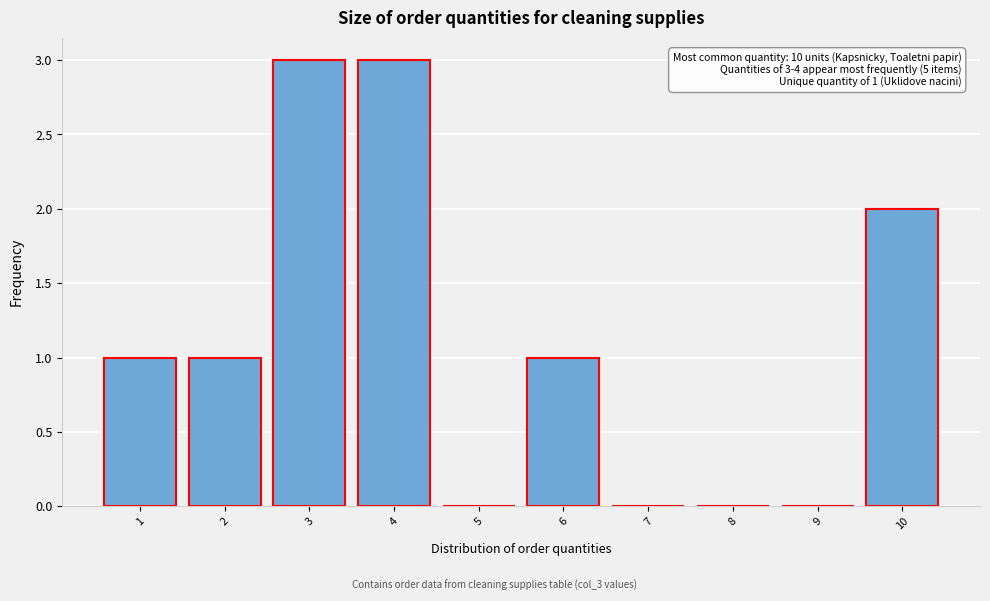

Reading left to right, what are all the values shown in this chart?

1=1	2=1	3=3	4=3	5=0	6=1	7=0	8=0	9=0	10=2